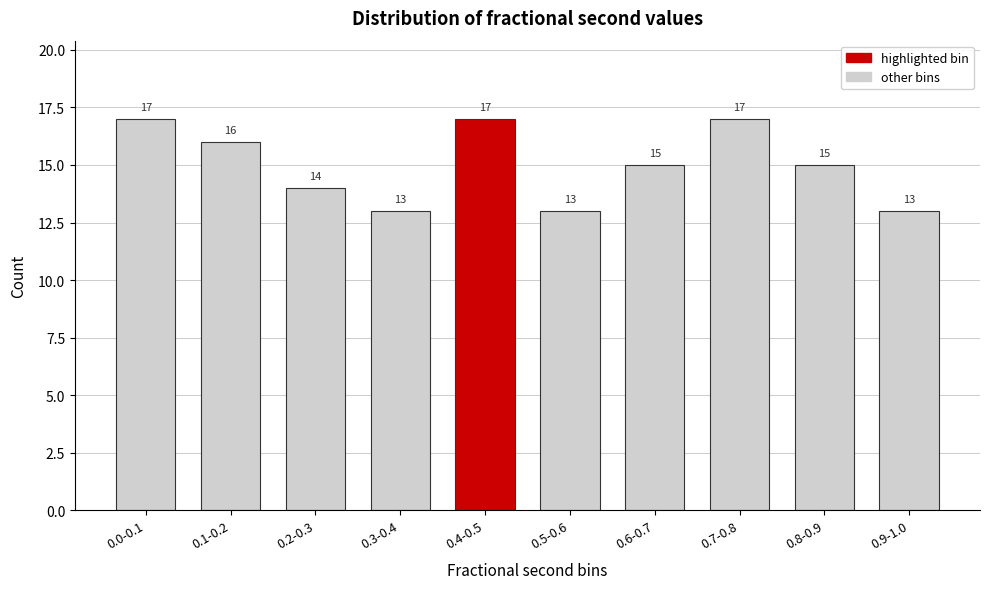

Reading right to left, what are all the values shown in this chart?

13	15	17	15	13	17	13	14	16	17